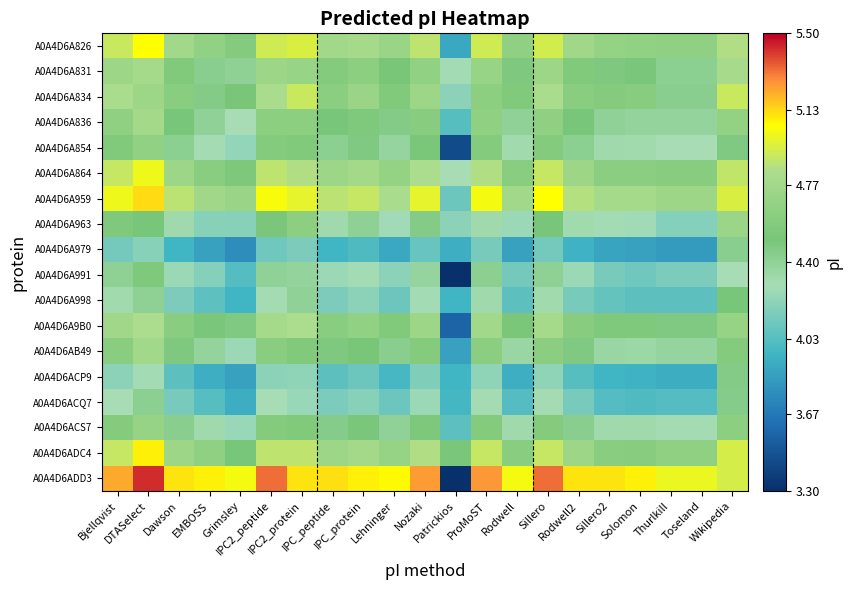

Reading left to right, what are all the values shown in this chart?

A0A4D6A826: Bjellqvist=4.9	DTASelect=5.1	Dawson=4.8	EMBOSS=4.7	Grimsley=4.6	IPC2_peptide=4.9	IPC2_protein=5.0	IPC_peptide=4.8	IPC_protein=4.8	Lehninger=4.7	Nozaki=4.9	Patrickios=3.9	ProMoST=4.9	Rodwell=4.7	Sillero=4.9	Rodwell2=4.8	Sillero2=4.7	Solomon=4.7	Thurlkill=4.7	Toseland=4.7	Wikipedia=4.8
A0A4D6A831: Bjellqvist=4.7	DTASelect=4.8	Dawson=4.6	EMBOSS=4.4	Grimsley=4.4	IPC2_peptide=4.7	IPC2_protein=4.7	IPC_peptide=4.6	IPC_protein=4.6	Lehninger=4.5	Nozaki=4.7	Patrickios=4.3	ProMoST=4.7	Rodwell=4.5	Sillero=4.7	Rodwell2=4.6	Sillero2=4.5	Solomon=4.5	Thurlkill=4.4	Toseland=4.4	Wikipedia=4.8
A0A4D6A834: Bjellqvist=4.8	DTASelect=4.7	Dawson=4.6	EMBOSS=4.5	Grimsley=4.5	IPC2_peptide=4.8	IPC2_protein=4.9	IPC_peptide=4.6	IPC_protein=4.7	Lehninger=4.6	Nozaki=4.7	Patrickios=4.2	ProMoST=4.6	Rodwell=4.6	Sillero=4.8	Rodwell2=4.6	Sillero2=4.6	Solomon=4.6	Thurlkill=4.4	Toseland=4.4	Wikipedia=4.9
A0A4D6A836: Bjellqvist=4.7	DTASelect=4.8	Dawson=4.5	EMBOSS=4.4	Grimsley=4.3	IPC2_peptide=4.6	IPC2_protein=4.6	IPC_peptide=4.5	IPC_protein=4.6	Lehninger=4.5	Nozaki=4.6	Patrickios=4.0	ProMoST=4.7	Rodwell=4.4	Sillero=4.7	Rodwell2=4.5	Sillero2=4.4	Solomon=4.4	Thurlkill=4.4	Toseland=4.4	Wikipedia=4.7
A0A4D6A854: Bjellqvist=4.6	DTASelect=4.7	Dawson=4.4	EMBOSS=4.3	Grimsley=4.2	IPC2_peptide=4.6	IPC2_protein=4.6	IPC_peptide=4.4	IPC_protein=4.5	Lehninger=4.4	Nozaki=4.5	Patrickios=3.4	ProMoST=4.6	Rodwell=4.3	Sillero=4.6	Rodwell2=4.4	Sillero2=4.3	Solomon=4.3	Thurlkill=4.3	Toseland=4.3	Wikipedia=4.5
A0A4D6A864: Bjellqvist=4.9	DTASelect=5.0	Dawson=4.7	EMBOSS=4.6	Grimsley=4.5	IPC2_peptide=4.9	IPC2_protein=4.9	IPC_peptide=4.7	IPC_protein=4.8	Lehninger=4.7	Nozaki=4.8	Patrickios=4.3	ProMoST=4.9	Rodwell=4.6	Sillero=4.9	Rodwell2=4.7	Sillero2=4.6	Solomon=4.6	Thurlkill=4.6	Toseland=4.6	Wikipedia=4.9
A0A4D6A959: Bjellqvist=5.0	DTASelect=5.1	Dawson=4.9	EMBOSS=4.8	Grimsley=4.7	IPC2_peptide=5.0	IPC2_protein=5.0	IPC_peptide=4.9	IPC_protein=4.9	Lehninger=4.8	Nozaki=5.0	Patrickios=4.1	ProMoST=5.0	Rodwell=4.8	Sillero=5.1	Rodwell2=4.9	Sillero2=4.8	Solomon=4.8	Thurlkill=4.7	Toseland=4.7	Wikipedia=5.0
A0A4D6A963: Bjellqvist=4.6	DTASelect=4.5	Dawson=4.3	EMBOSS=4.2	Grimsley=4.2	IPC2_peptide=4.5	IPC2_protein=4.6	IPC_peptide=4.3	IPC_protein=4.4	Lehninger=4.3	Nozaki=4.5	Patrickios=4.2	ProMoST=4.3	Rodwell=4.3	Sillero=4.5	Rodwell2=4.3	Sillero2=4.3	Solomon=4.3	Thurlkill=4.2	Toseland=4.2	Wikipedia=4.7
A0A4D6A979: Bjellqvist=4.1	DTASelect=4.2	Dawson=4.0	EMBOSS=3.9	Grimsley=3.8	IPC2_peptide=4.1	IPC2_protein=4.2	IPC_peptide=4.0	IPC_protein=4.0	Lehninger=3.9	Nozaki=4.1	Patrickios=3.9	ProMoST=4.1	Rodwell=3.9	Sillero=4.1	Rodwell2=3.9	Sillero2=3.9	Solomon=3.9	Thurlkill=3.8	Toseland=3.8	Wikipedia=4.4
A0A4D6A991: Bjellqvist=4.4	DTASelect=4.6	Dawson=4.3	EMBOSS=4.2	Grimsley=4.0	IPC2_peptide=4.4	IPC2_protein=4.4	IPC_peptide=4.3	IPC_protein=4.3	Lehninger=4.2	Nozaki=4.4	Patrickios=3.3	ProMoST=4.4	Rodwell=4.1	Sillero=4.4	Rodwell2=4.3	Sillero2=4.1	Solomon=4.1	Thurlkill=4.2	Toseland=4.2	Wikipedia=4.3
A0A4D6A998: Bjellqvist=4.3	DTASelect=4.4	Dawson=4.2	EMBOSS=4.1	Grimsley=4.0	IPC2_peptide=4.3	IPC2_protein=4.4	IPC_peptide=4.2	IPC_protein=4.2	Lehninger=4.1	Nozaki=4.3	Patrickios=4.0	ProMoST=4.3	Rodwell=4.0	Sillero=4.3	Rodwell2=4.1	Sillero2=4.1	Solomon=4.0	Thurlkill=4.0	Toseland=4.0	Wikipedia=4.5
A0A4D6A9B0: Bjellqvist=4.8	DTASelect=4.8	Dawson=4.6	EMBOSS=4.5	Grimsley=4.5	IPC2_peptide=4.8	IPC2_protein=4.8	IPC_peptide=4.6	IPC_protein=4.7	Lehninger=4.6	Nozaki=4.7	Patrickios=3.6	ProMoST=4.8	Rodwell=4.5	Sillero=4.8	Rodwell2=4.6	Sillero2=4.6	Solomon=4.6	Thurlkill=4.5	Toseland=4.5	Wikipedia=4.7
A0A4D6AB49: Bjellqvist=4.6	DTASelect=4.8	Dawson=4.5	EMBOSS=4.4	Grimsley=4.3	IPC2_peptide=4.6	IPC2_protein=4.6	IPC_peptide=4.5	IPC_protein=4.5	Lehninger=4.4	Nozaki=4.6	Patrickios=3.9	ProMoST=4.6	Rodwell=4.4	Sillero=4.6	Rodwell2=4.5	Sillero2=4.4	Solomon=4.3	Thurlkill=4.4	Toseland=4.4	Wikipedia=4.6
A0A4D6ACP9: Bjellqvist=4.2	DTASelect=4.3	Dawson=4.0	EMBOSS=3.9	Grimsley=3.9	IPC2_peptide=4.2	IPC2_protein=4.2	IPC_peptide=4.0	IPC_protein=4.1	Lehninger=4.0	Nozaki=4.2	Patrickios=4.0	ProMoST=4.2	Rodwell=3.9	Sillero=4.2	Rodwell2=4.0	Sillero2=4.0	Solomon=3.9	Thurlkill=3.9	Toseland=3.9	Wikipedia=4.5
A0A4D6ACQ7: Bjellqvist=4.3	DTASelect=4.4	Dawson=4.1	EMBOSS=4.0	Grimsley=3.9	IPC2_peptide=4.3	IPC2_protein=4.2	IPC_peptide=4.2	IPC_protein=4.2	Lehninger=4.1	Nozaki=4.3	Patrickios=4.0	ProMoST=4.3	Rodwell=4.0	Sillero=4.3	Rodwell2=4.1	Sillero2=4.0	Solomon=4.0	Thurlkill=4.0	Toseland=4.0	Wikipedia=4.4
A0A4D6ACS7: Bjellqvist=4.6	DTASelect=4.7	Dawson=4.4	EMBOSS=4.3	Grimsley=4.2	IPC2_peptide=4.6	IPC2_protein=4.6	IPC_peptide=4.4	IPC_protein=4.5	Lehninger=4.4	Nozaki=4.5	Patrickios=4.0	ProMoST=4.6	Rodwell=4.3	Sillero=4.6	Rodwell2=4.4	Sillero2=4.3	Solomon=4.3	Thurlkill=4.3	Toseland=4.3	Wikipedia=4.6
A0A4D6ADC4: Bjellqvist=4.9	DTASelect=5.1	Dawson=4.7	EMBOSS=4.7	Grimsley=4.5	IPC2_peptide=4.9	IPC2_protein=4.9	IPC_peptide=4.7	IPC_protein=4.8	Lehninger=4.7	Nozaki=4.9	Patrickios=4.5	ProMoST=4.9	Rodwell=4.6	Sillero=4.9	Rodwell2=4.7	Sillero2=4.6	Solomon=4.6	Thurlkill=4.7	Toseland=4.7	Wikipedia=4.9
A0A4D6ADD3: Bjellqvist=5.2	DTASelect=5.4	Dawson=5.1	EMBOSS=5.1	Grimsley=5.0	IPC2_peptide=5.3	IPC2_protein=5.1	IPC_peptide=5.1	IPC_protein=5.1	Lehninger=5.1	Nozaki=5.2	Patrickios=1.6	ProMoST=5.3	Rodwell=5.0	Sillero=5.3	Rodwell2=5.1	Sillero2=5.1	Solomon=5.1	Thurlkill=5.0	Toseland=5.0	Wikipedia=4.9